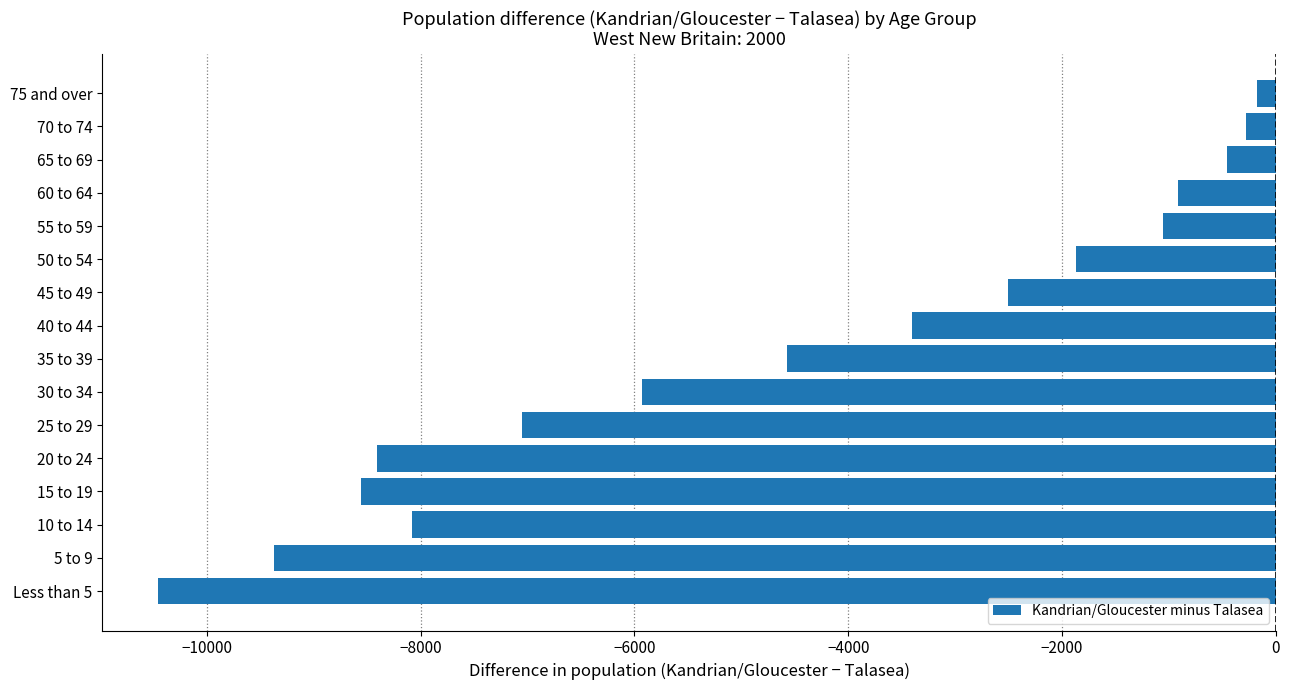

What is the change in value from Less than 5 to 15 to 19?

+1900